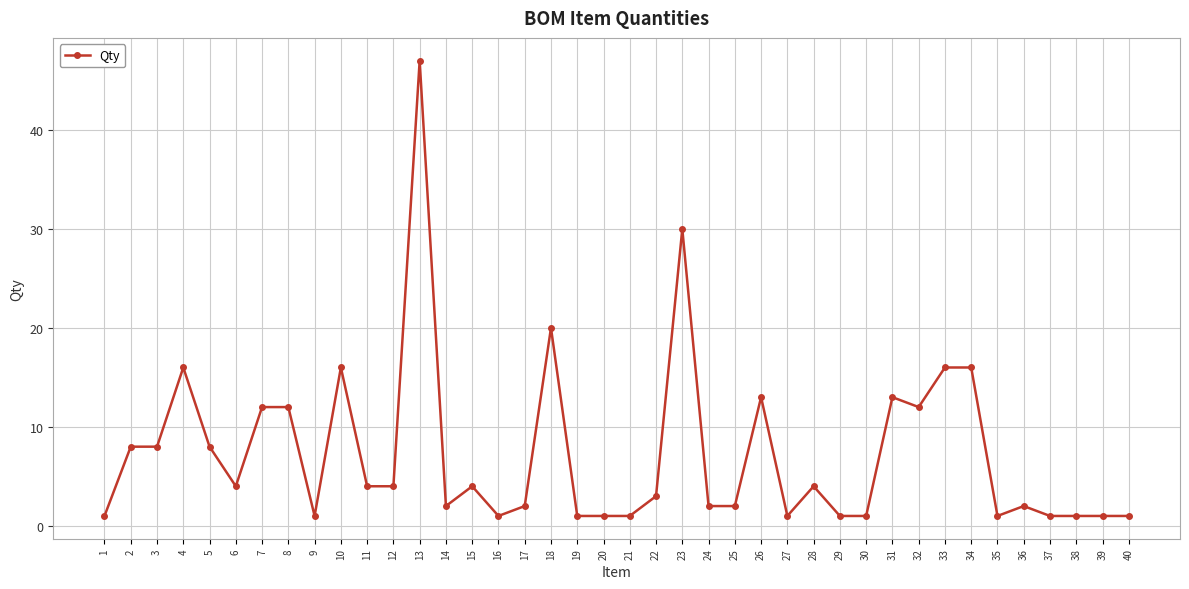

What is the difference between the maximum and minimum values?

46